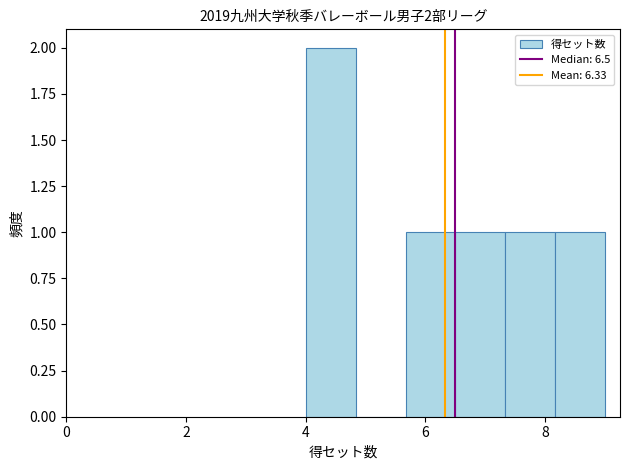

Which range on the x-axis has the tallest bar?

4.0 to 4.8